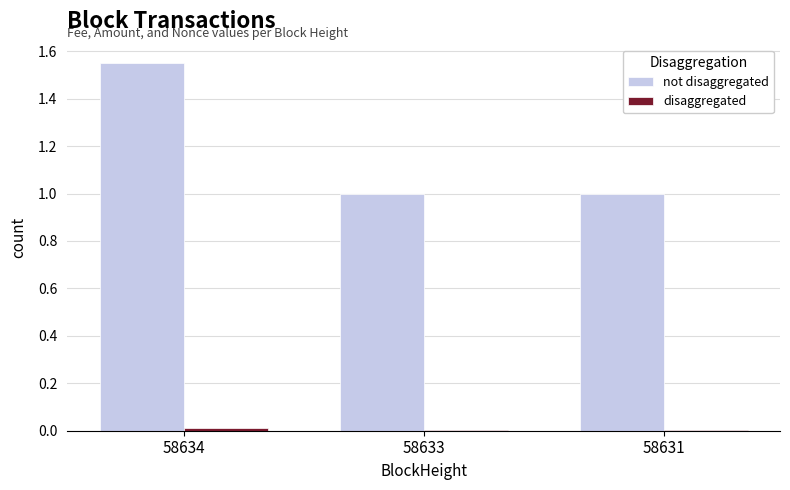

At which category is the sum across all series the highest?

58634